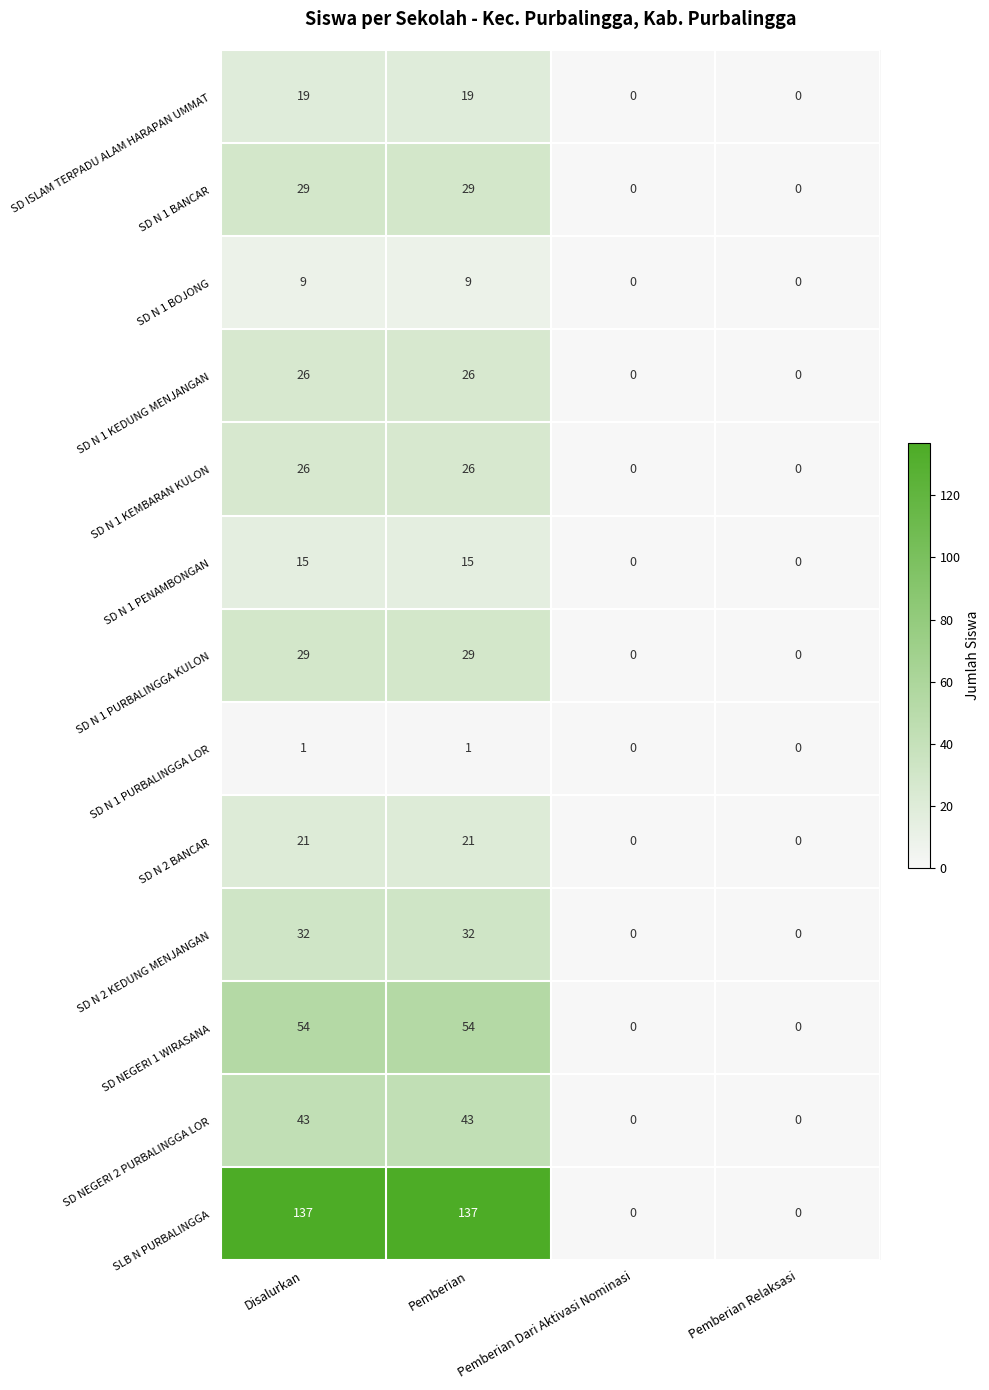

Which series has the widest spread of values?

SLB N PURBALINGGA